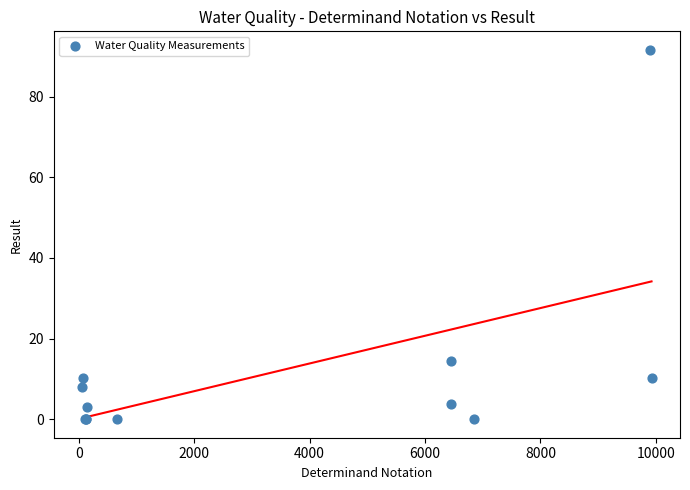

What Y value in the scatter plot is closest to 45?

14.4